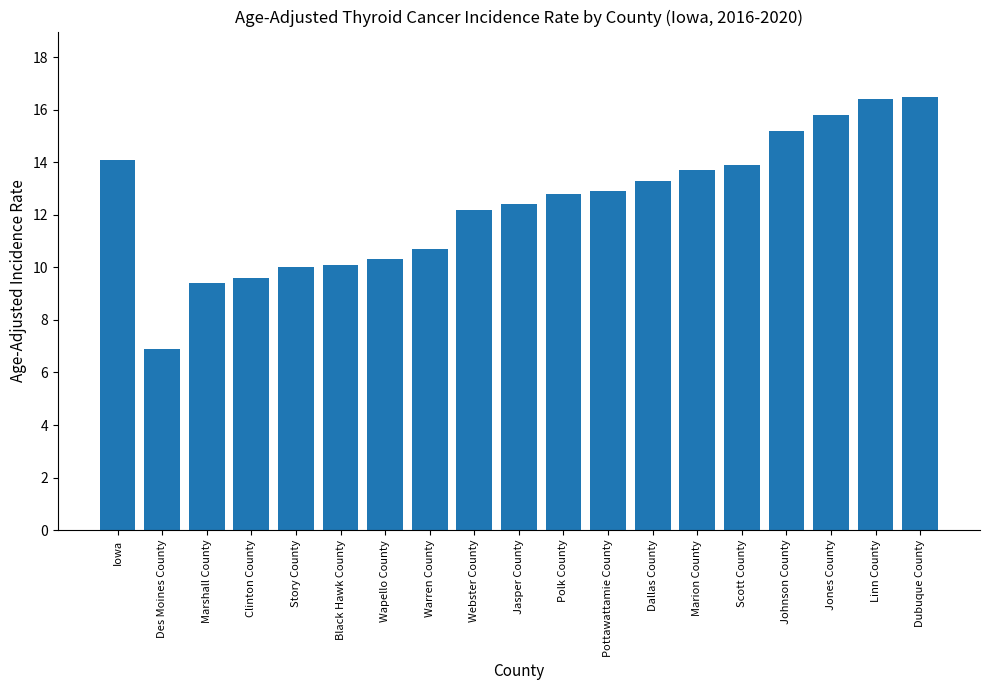

Which has a higher value, Black Hawk County or Clinton County?

Black Hawk County